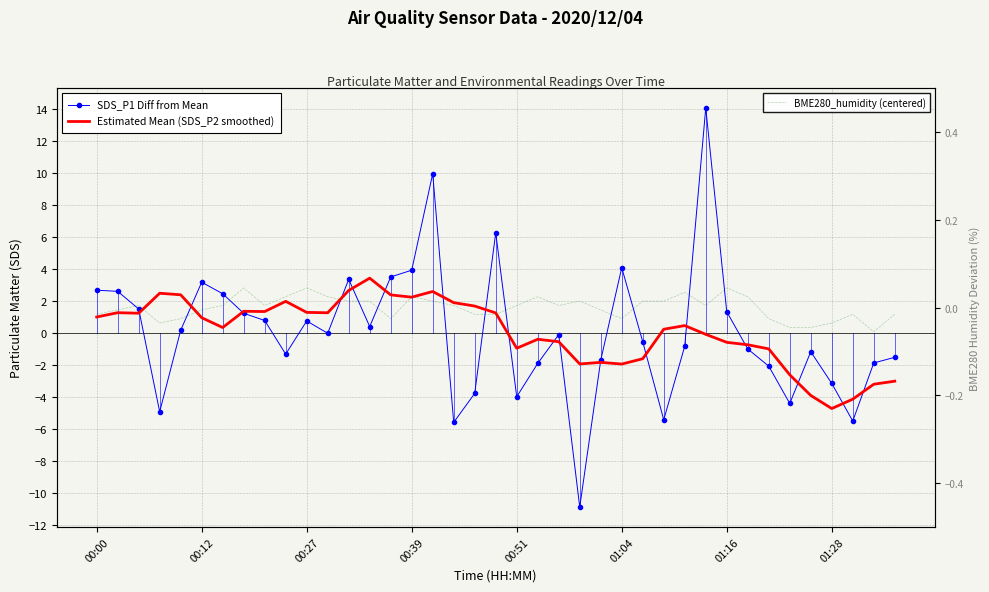

Is it true that Estimated Mean (SDS_P2 smoothed) equals -0.8 at 22?

False